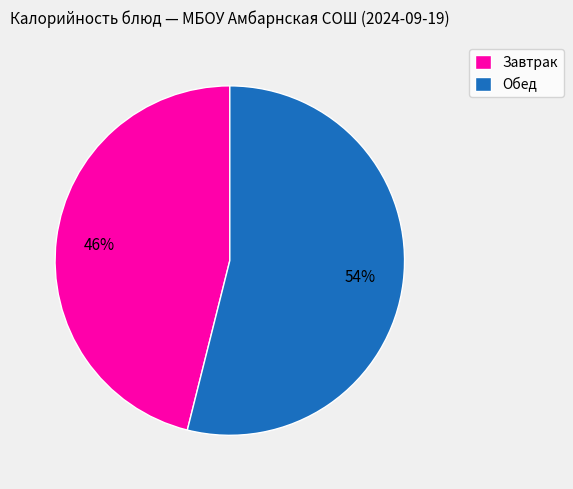

What is the ratio of the value at Обед to the value at Завтрак?

1.2